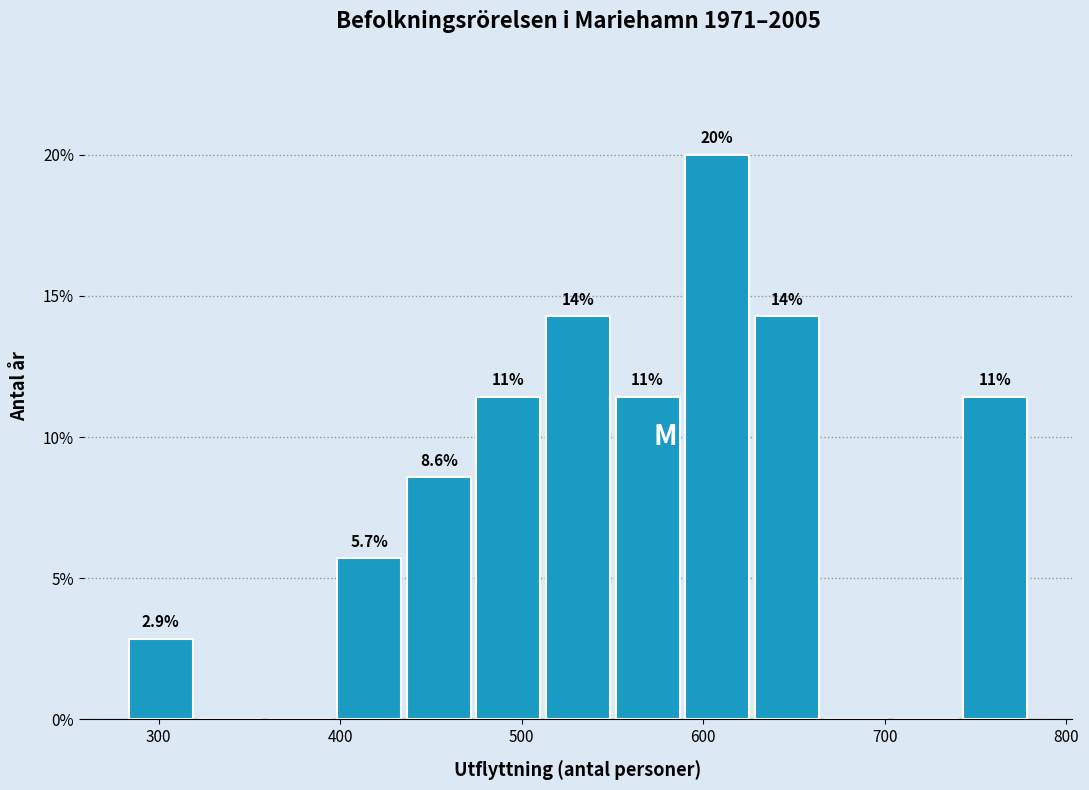

Read against the x-axis, roughly where is the centre of the tallest bar?

610